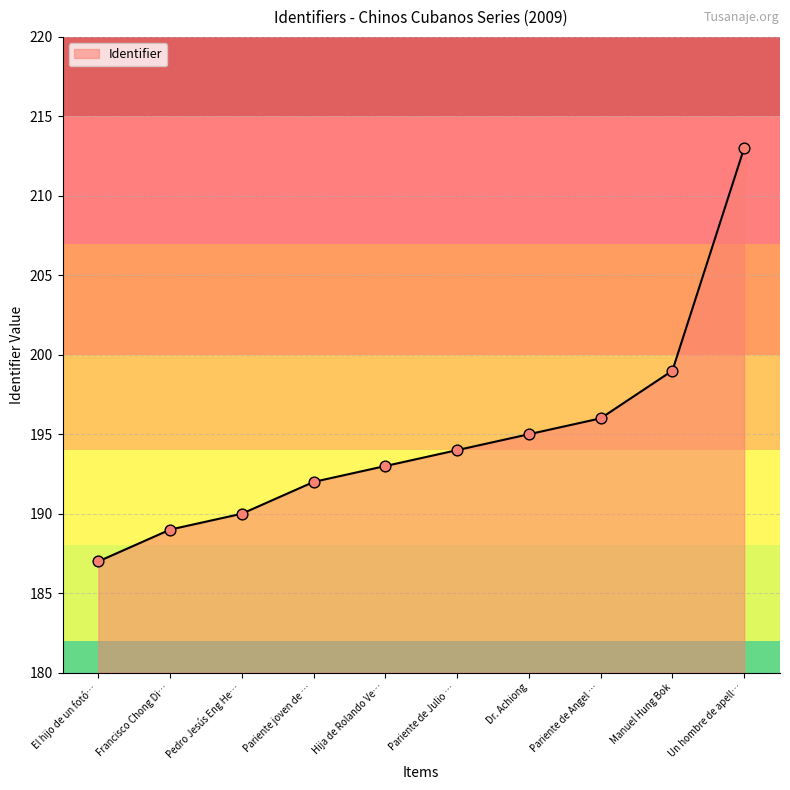

What is the ratio of the value at Dr. Achiong to the value at Manuel Hung Bok?

1.0